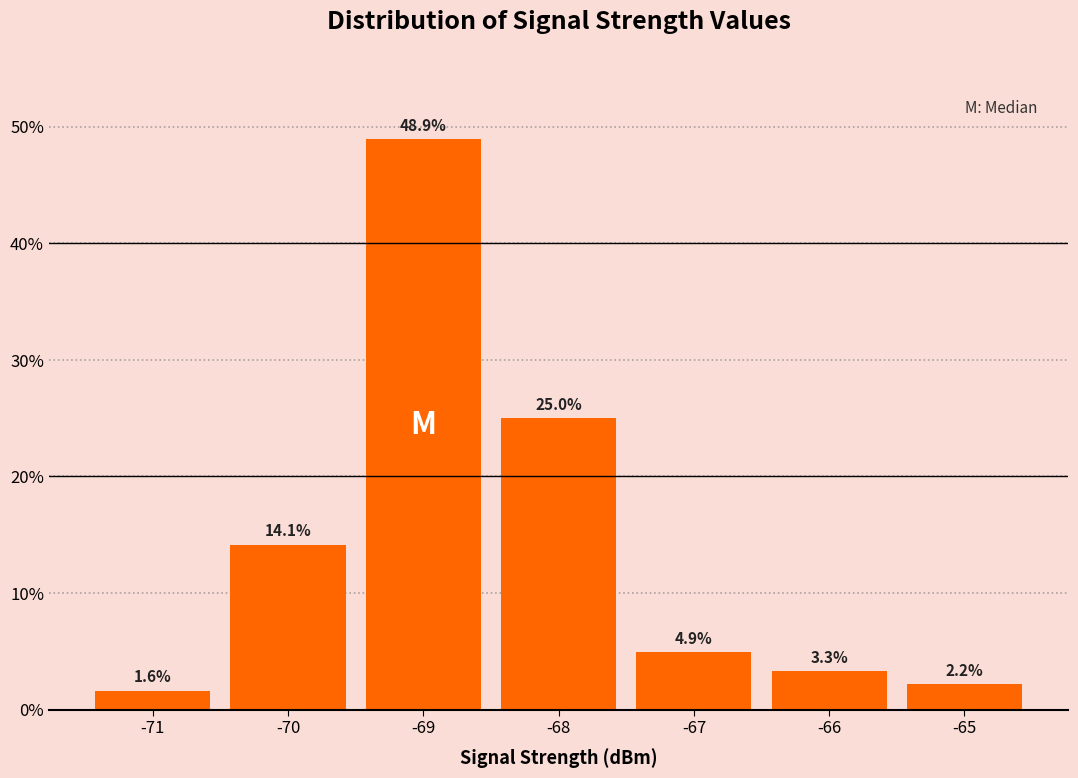

Reading left to right, transcribe this chart: for each bar, give the range it covers on the x-axis and its height.

-71.5 to -70.5: 1.6
-70.5 to -69.5: 14.1
-69.5 to -68.5: 48.9
-68.5 to -67.5: 25.0
-67.5 to -66.5: 4.9
-66.5 to -65.5: 3.3
-65.5 to -64.5: 2.2